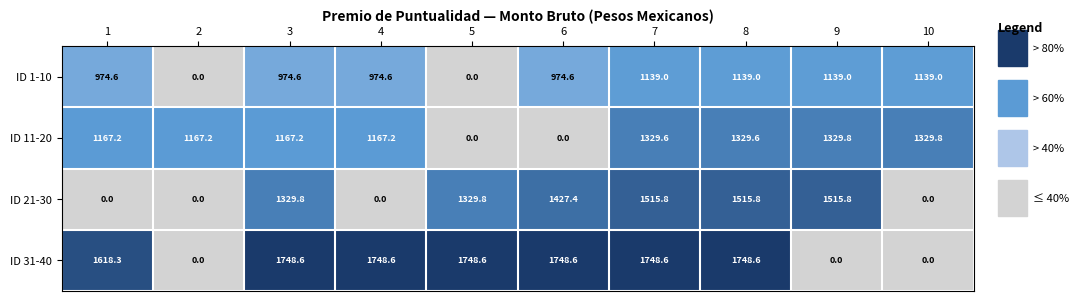

What is the greatest value displayed?

1748.6